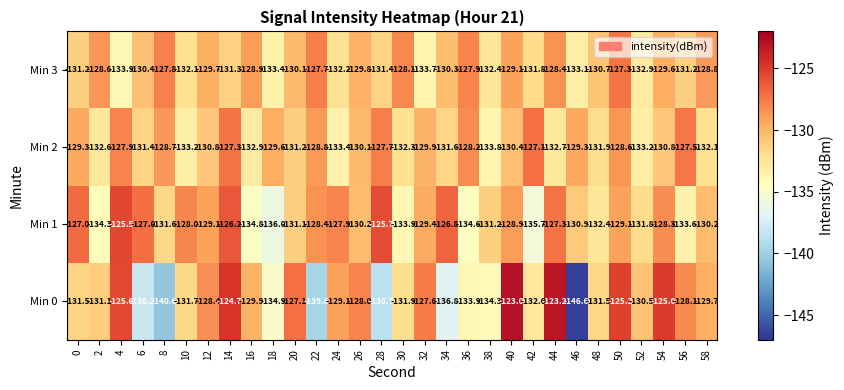

What is the difference between the second highest and minimum values in the Min 2 series?

6.5